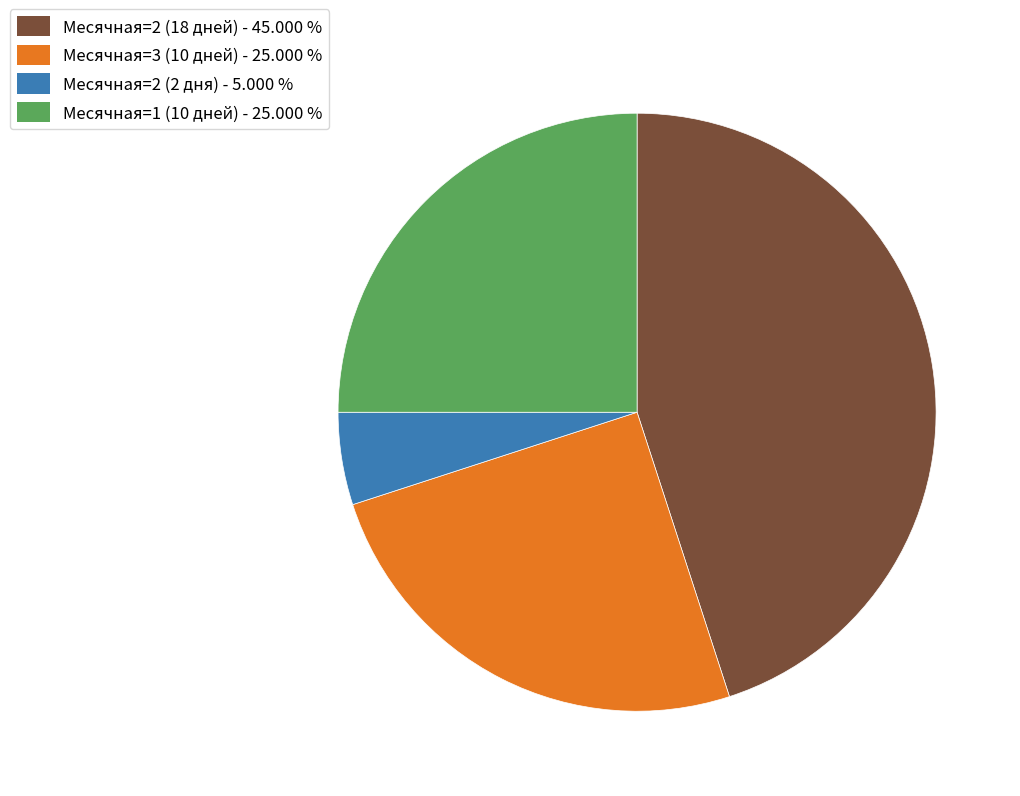

Does any single category account for the majority?

No